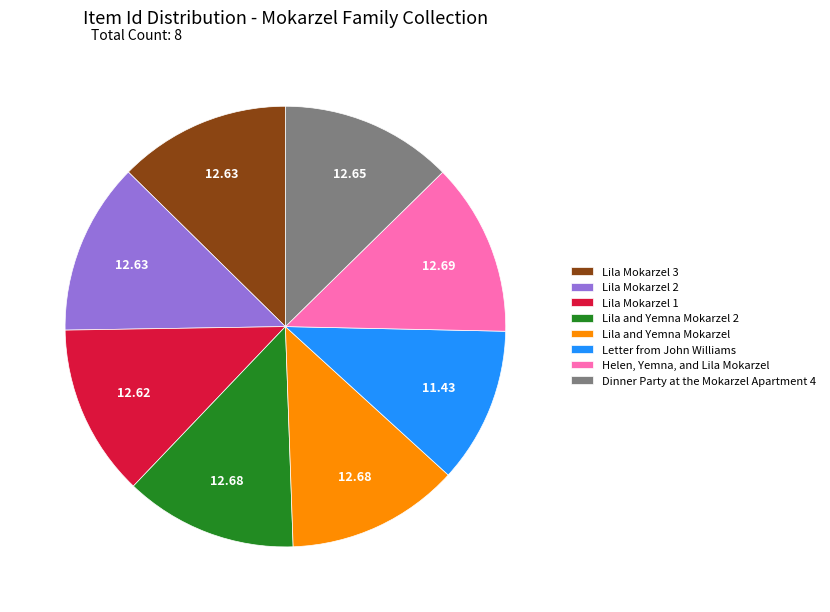

What is the smallest slice in the pie chart?

Letter from John Williams